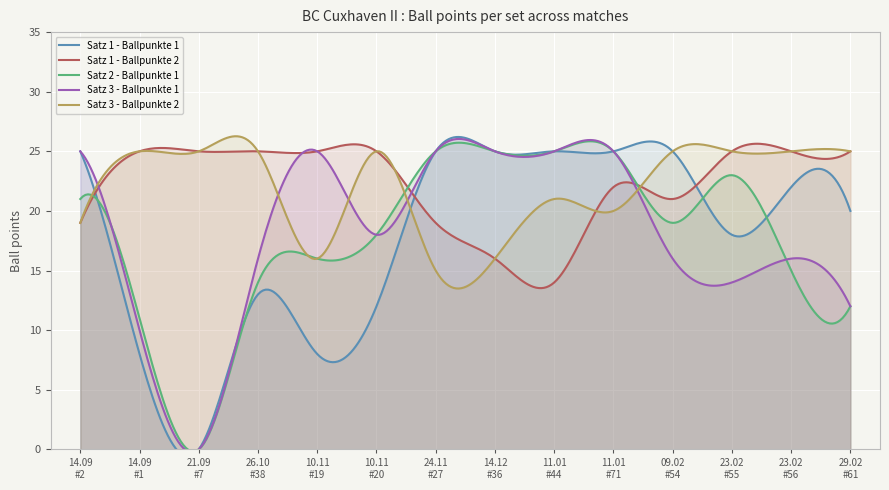

Between 14.09.2019 and 11.01.2020, which is larger?

14.09.2019